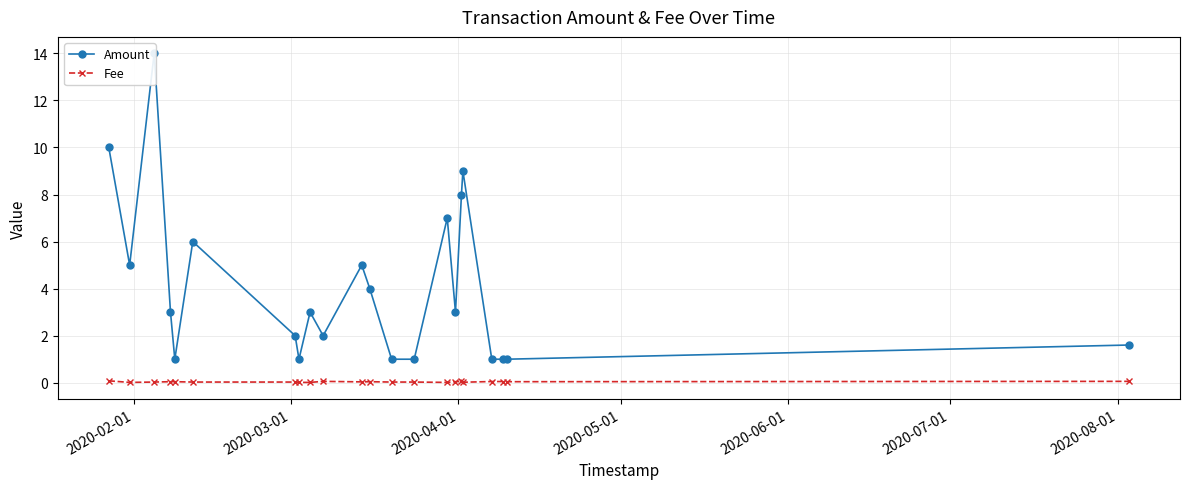

At which category does the chart reach its minimum across all series?

2020-03-01